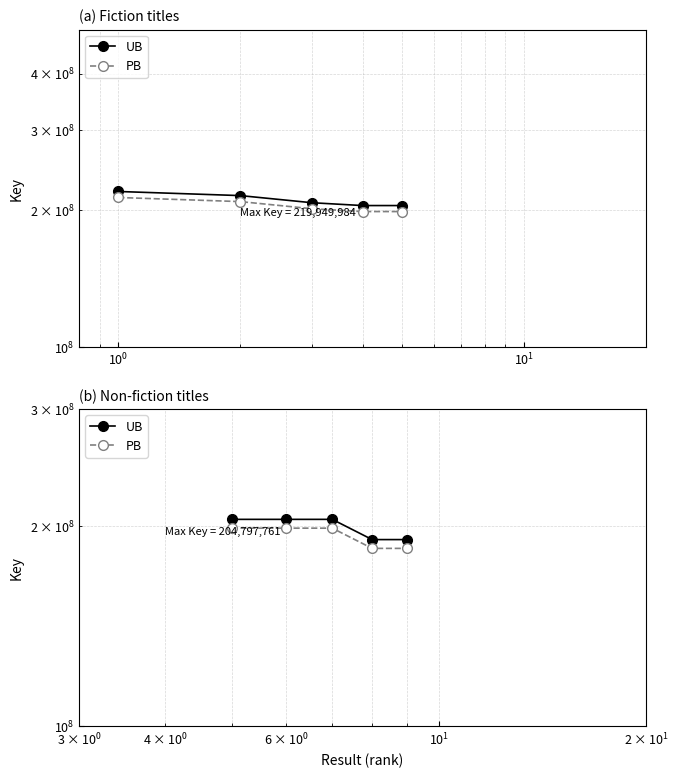

How many distinct data groups are displayed?

2